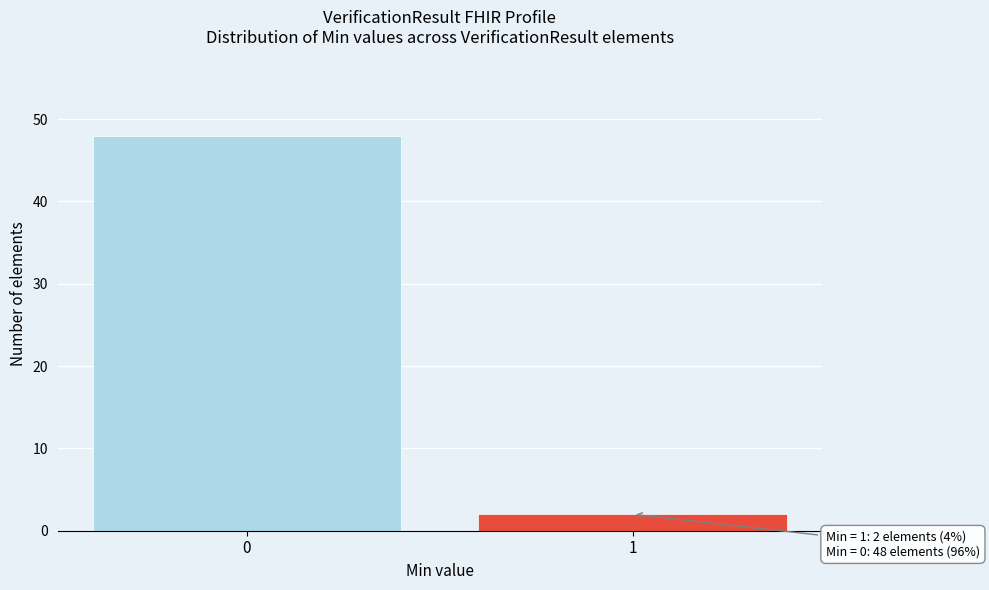

Reading right to left, what are all the values shown in this chart?

1=2	0=48